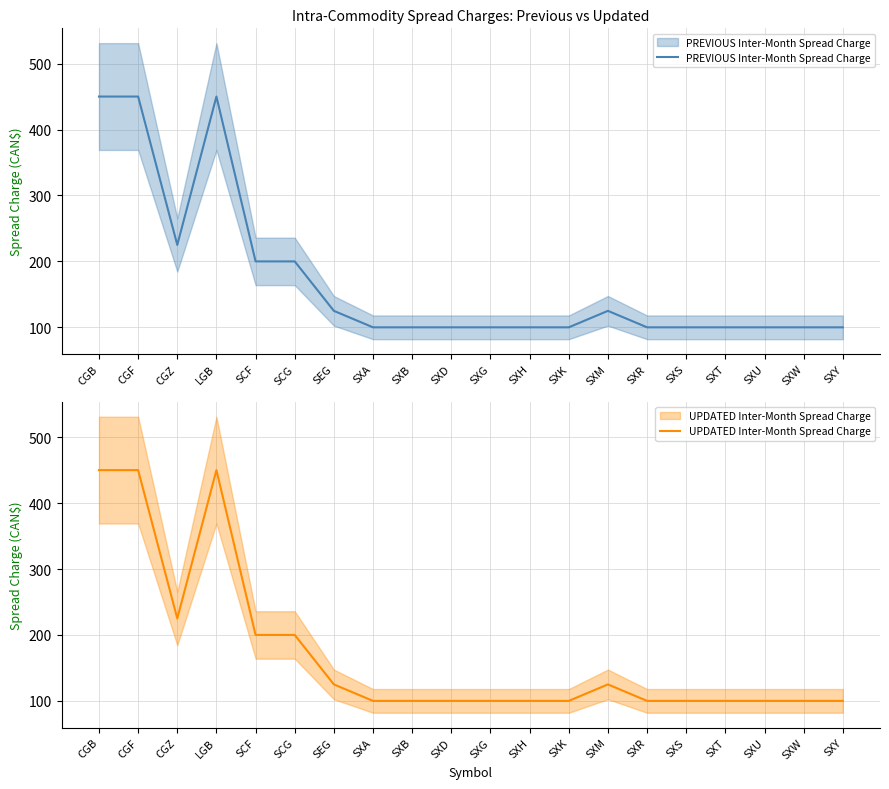

Count the number of data series in this chart.

2